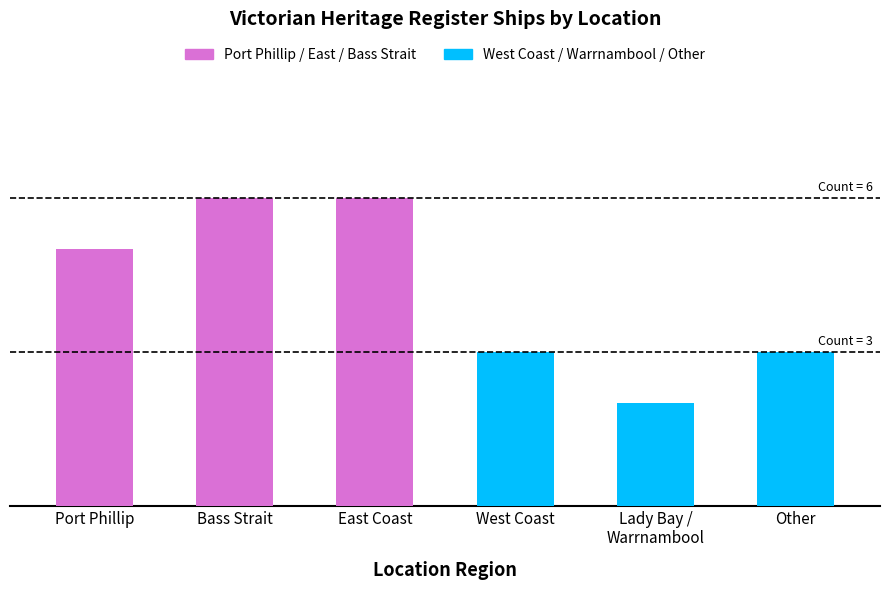

Reading left to right, what are all the values shown in this chart?

Port Phillip / Bass Strait / East Coast: 5	6	6
West Coast / Warrnambool / Other: 3	2	3